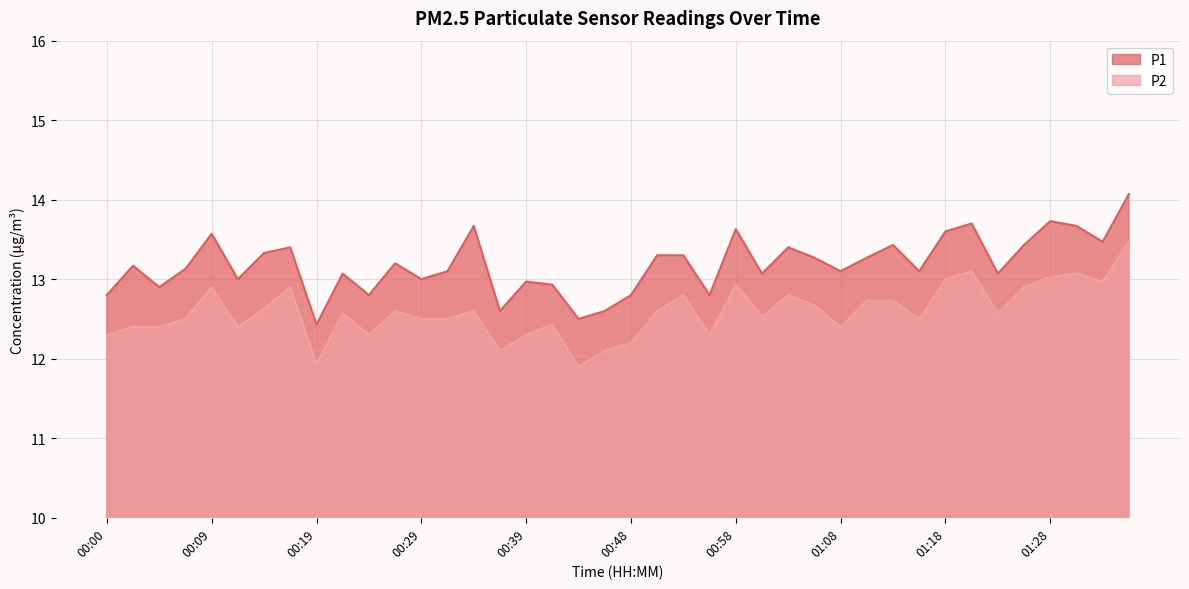

True or false: P2 has a value of 22.4 at 01:20.

False